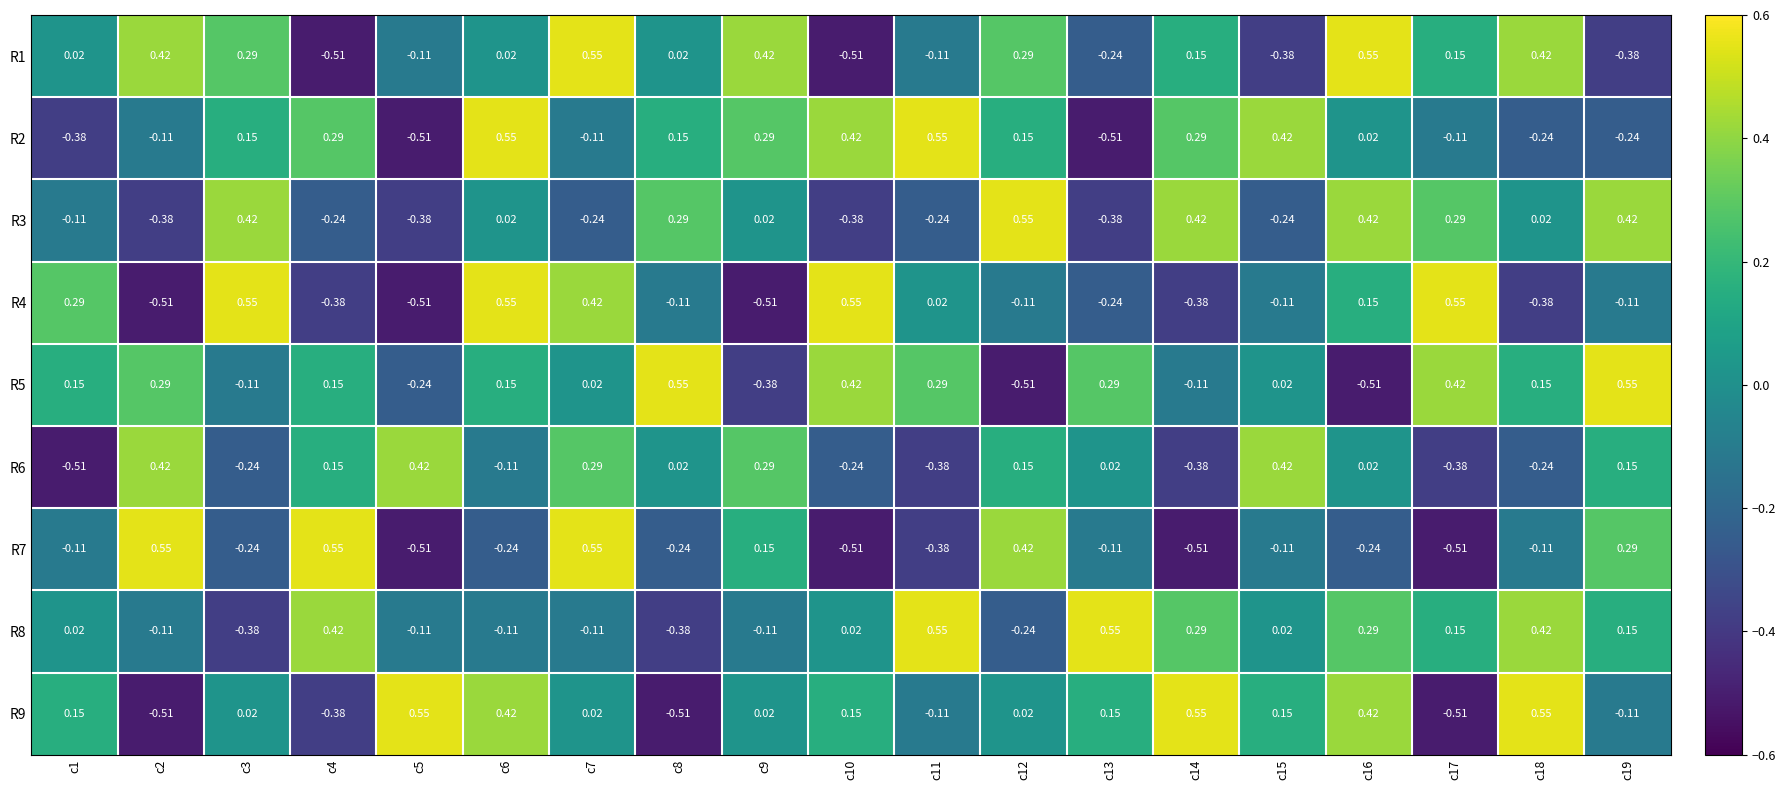

Is the value of R9 at c11 greater than the value of R2 at c9?

No